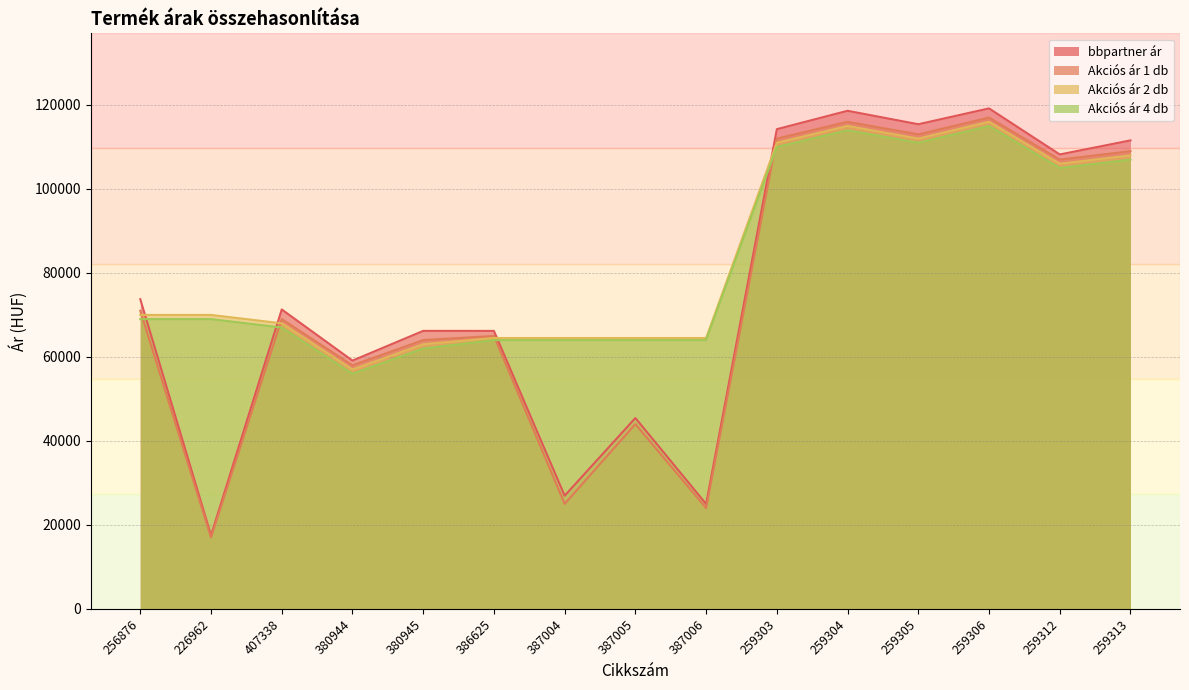

Is the value of bbpartner ár at 259303 greater than the value of Akciós ár 1 db at 387005?

Yes